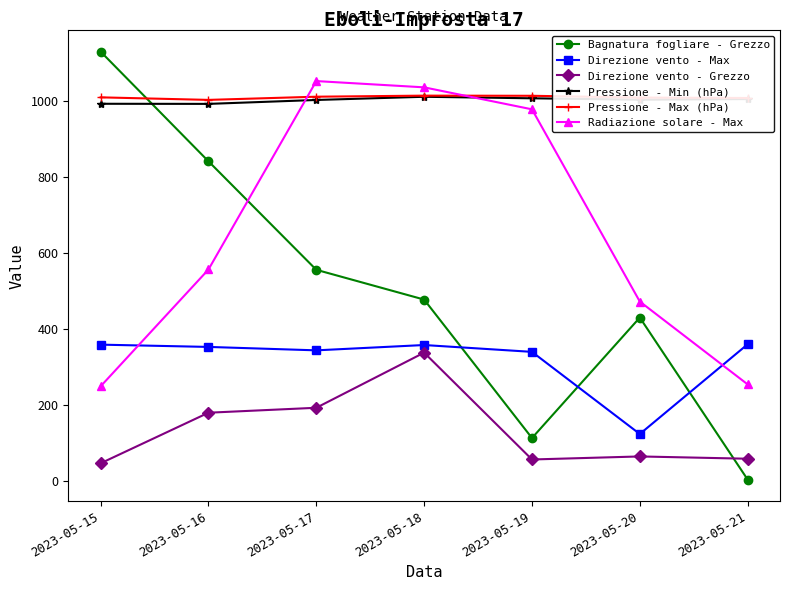

Which category has the highest value across all series?

2023-05-15